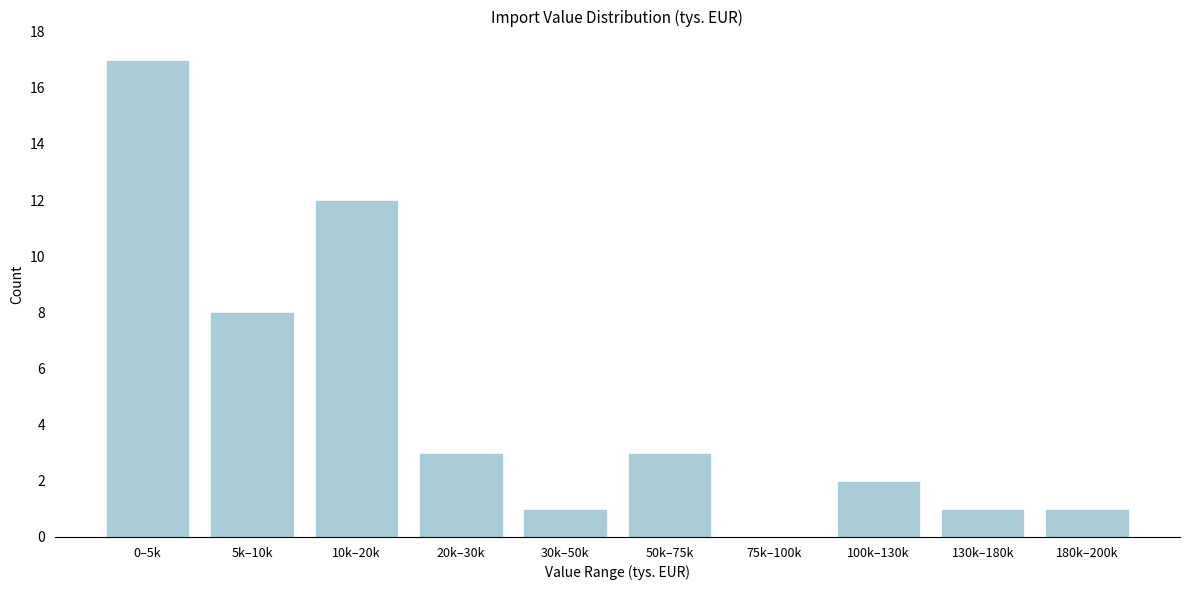

Reading right to left, extract all data points from this chart.

180k–200k=1	130k–180k=1	100k–130k=2	75k–100k=0	50k–75k=3	30k–50k=1	20k–30k=3	10k–20k=12	5k–10k=8	0–5k=17